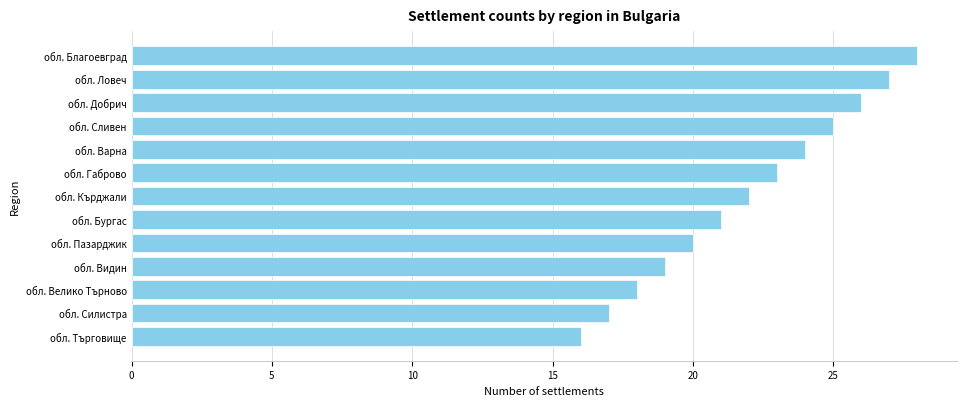

At which category does the chart reach its minimum across all series?

обл. Търговище